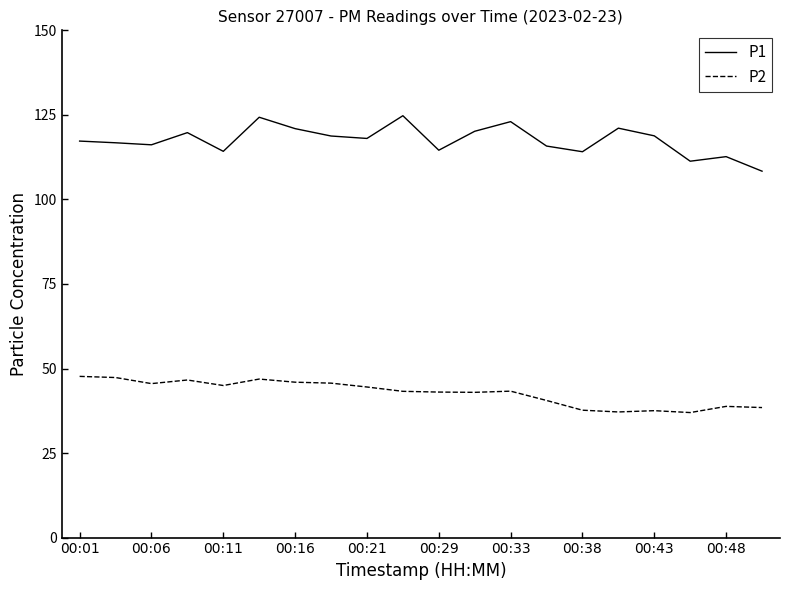

Does the chart display data point markers on the line(s)?

No